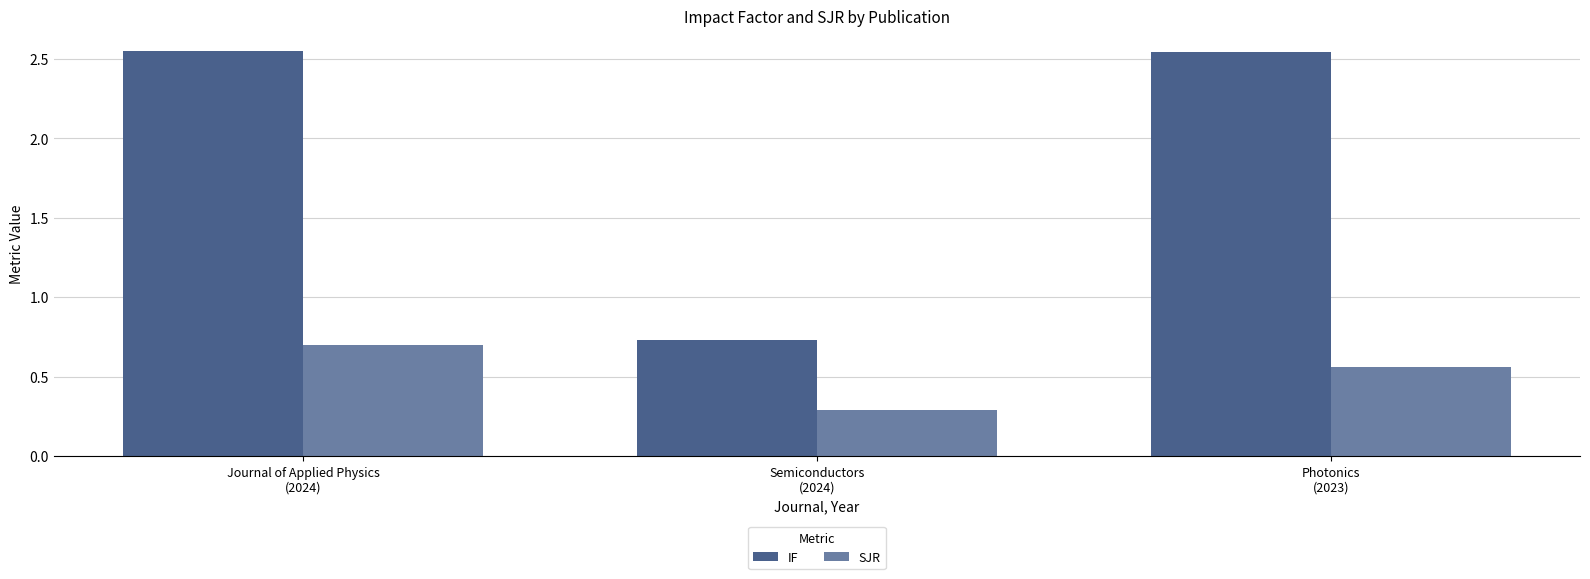

How many groups of bars are there?

3